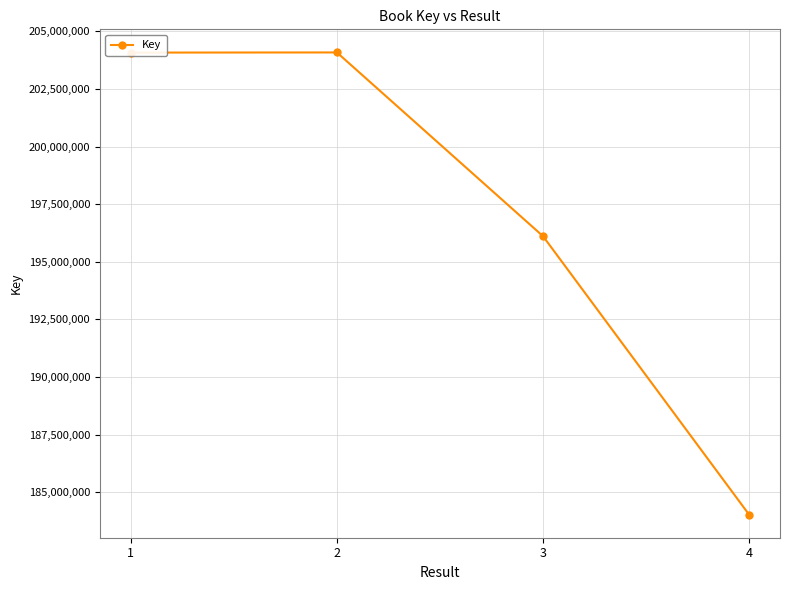

What is the value of the 1st point from the left?

204076786